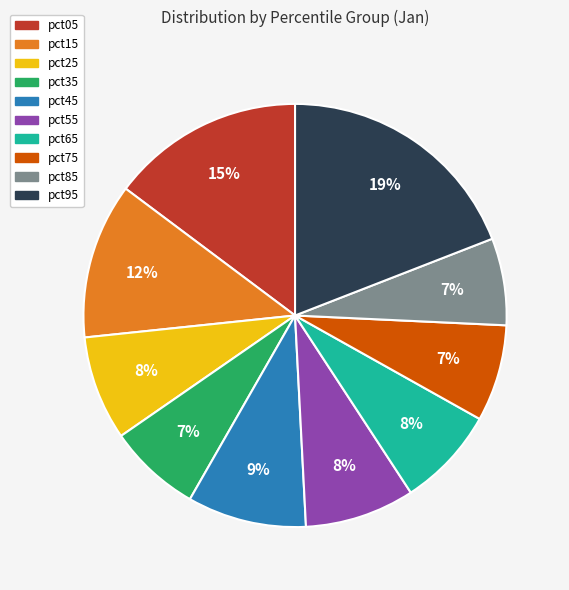

To the nearest percent, what portion does pct85 represent?

7%